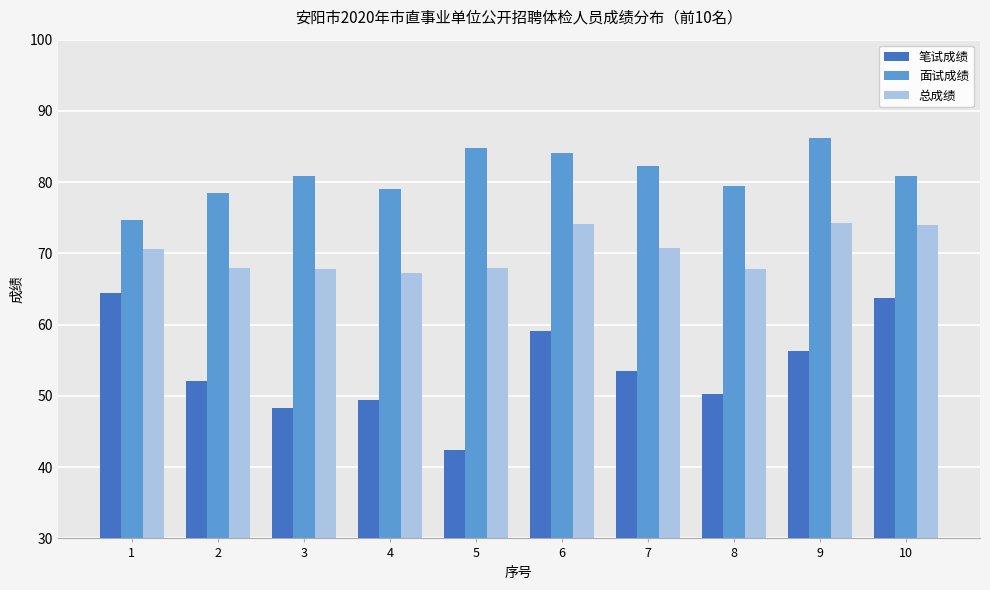

What are all the series names shown in the legend?

笔试成绩, 面试成绩, 总成绩